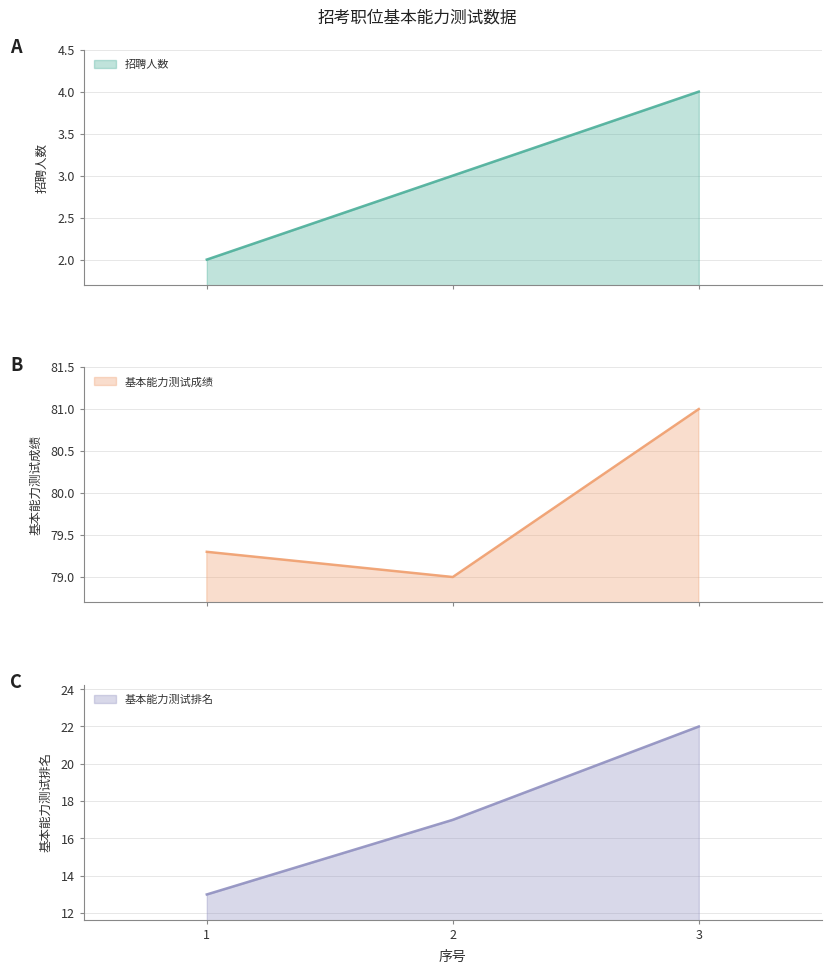

What is the spread (max minus min) of values at 1?

77.3